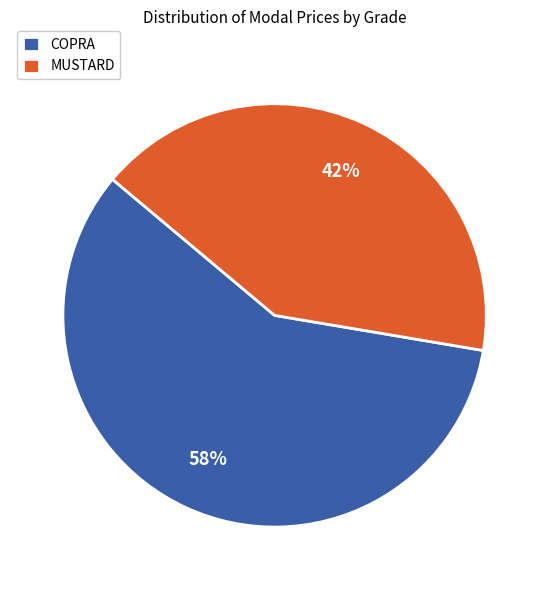

Is there a majority slice in this chart?

Yes